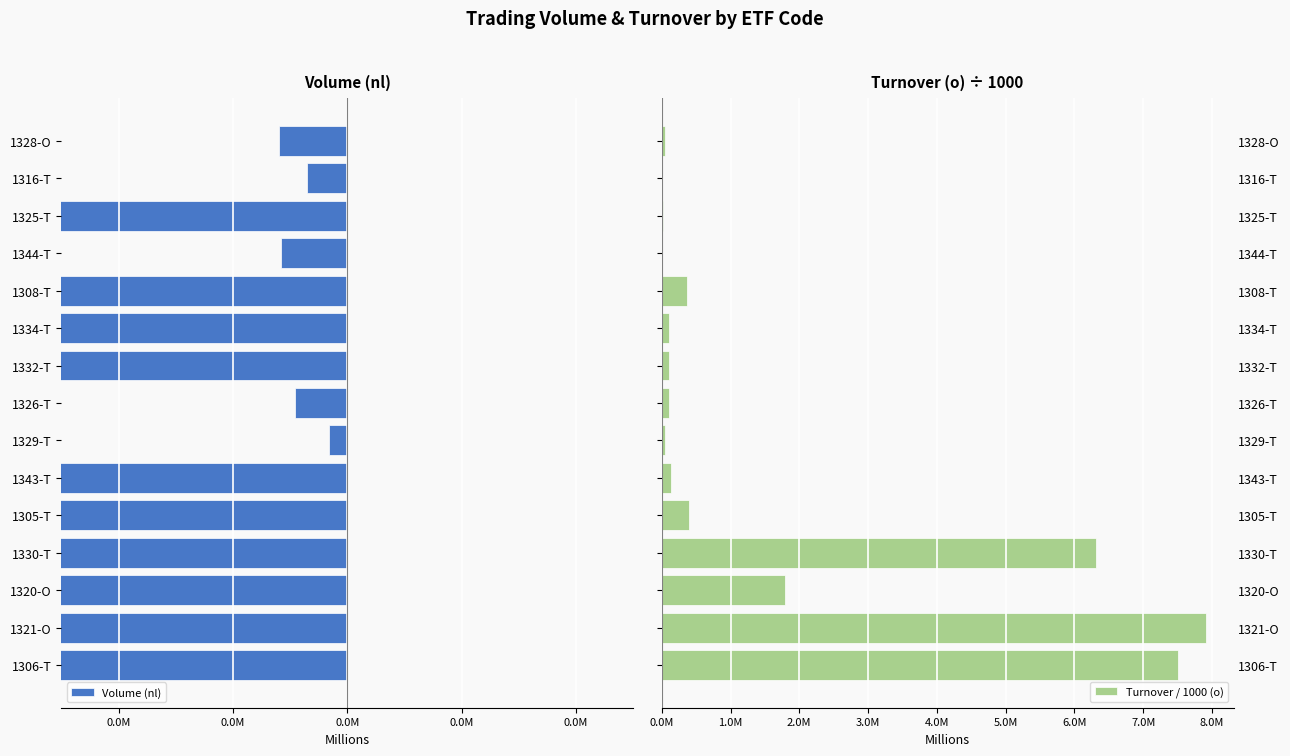

What is the sum of all Volume (nl) values?

9.2